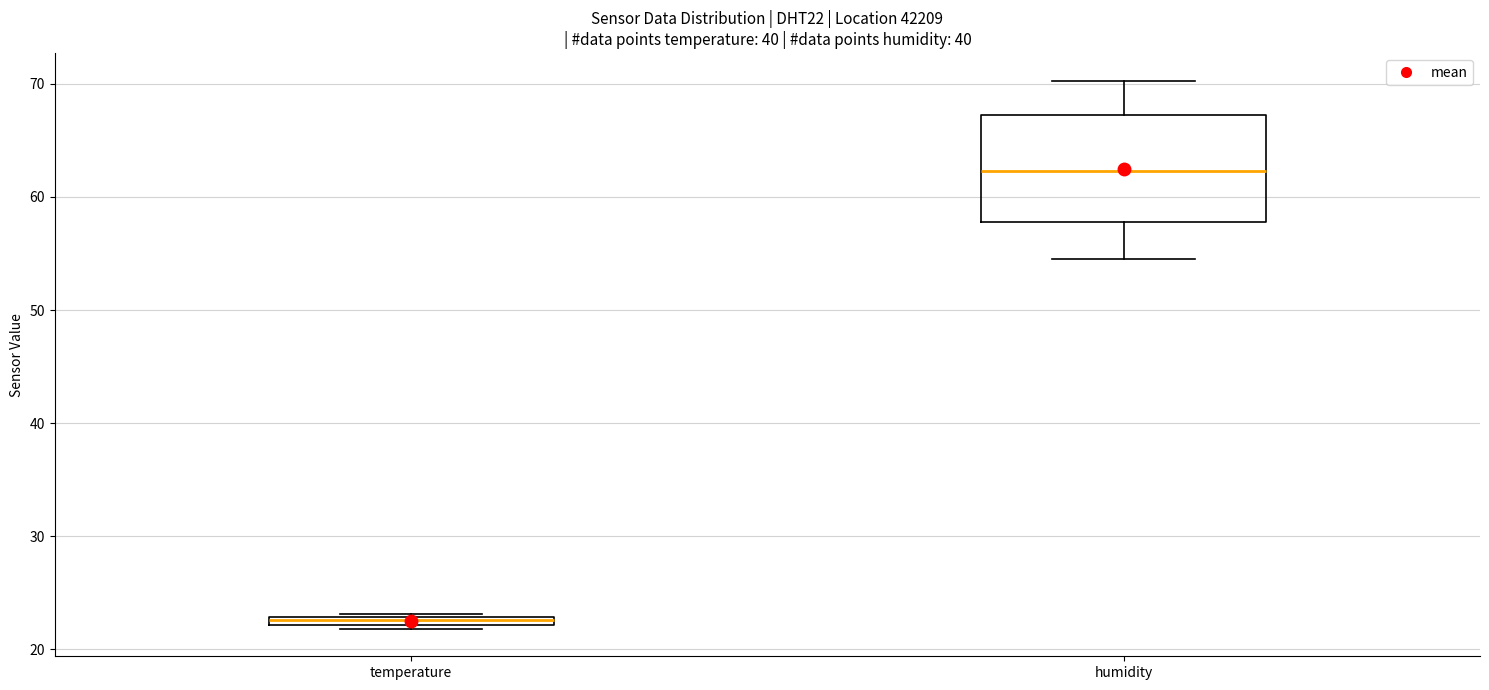

Which box has the lowest median line?

temperature